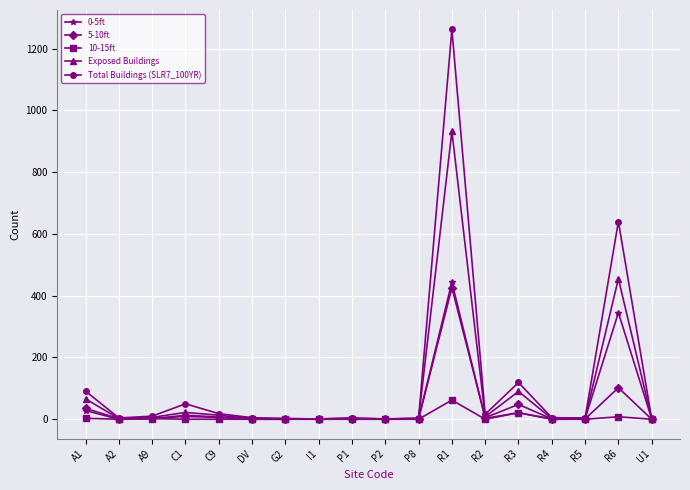

What are all the series names shown in the legend?

0-5ft, 5-10ft, 10-15ft, Exposed Buildings, Total Buildings (SLR7_100YR)